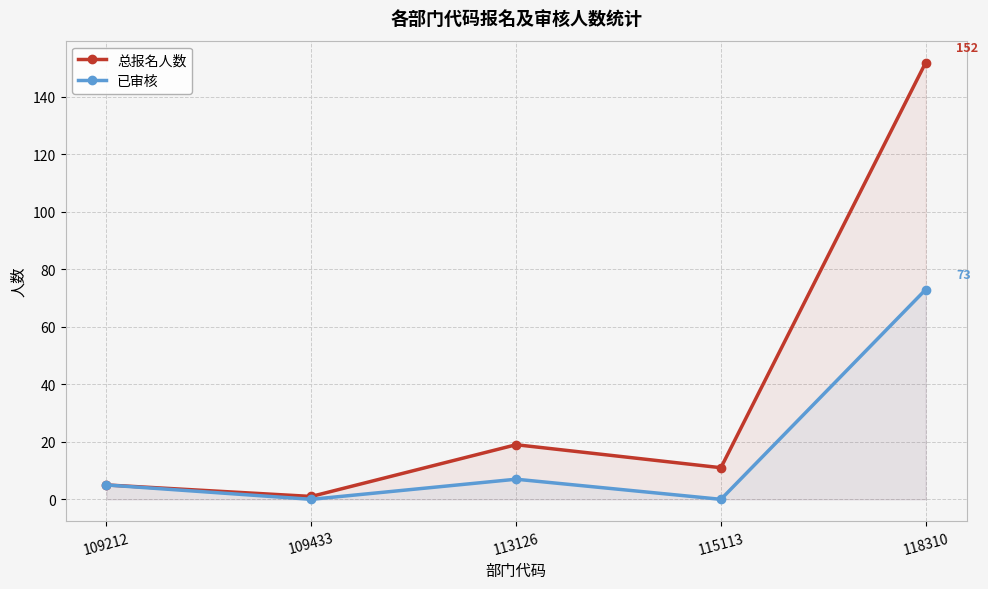

How many series are shown in this chart?

2